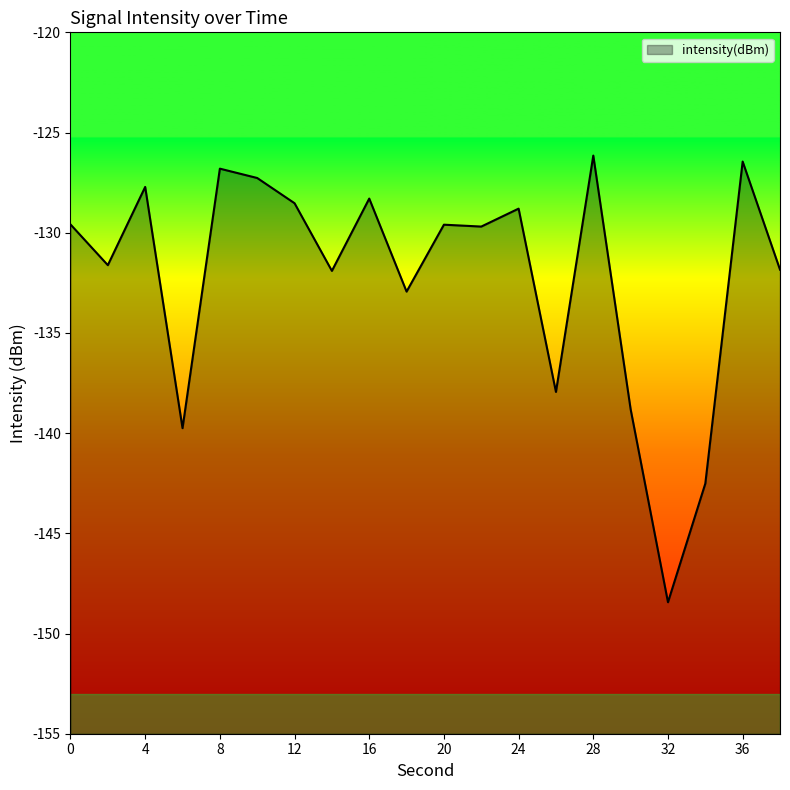

The chart shows a value of -148.4 at 32. True or false?

True